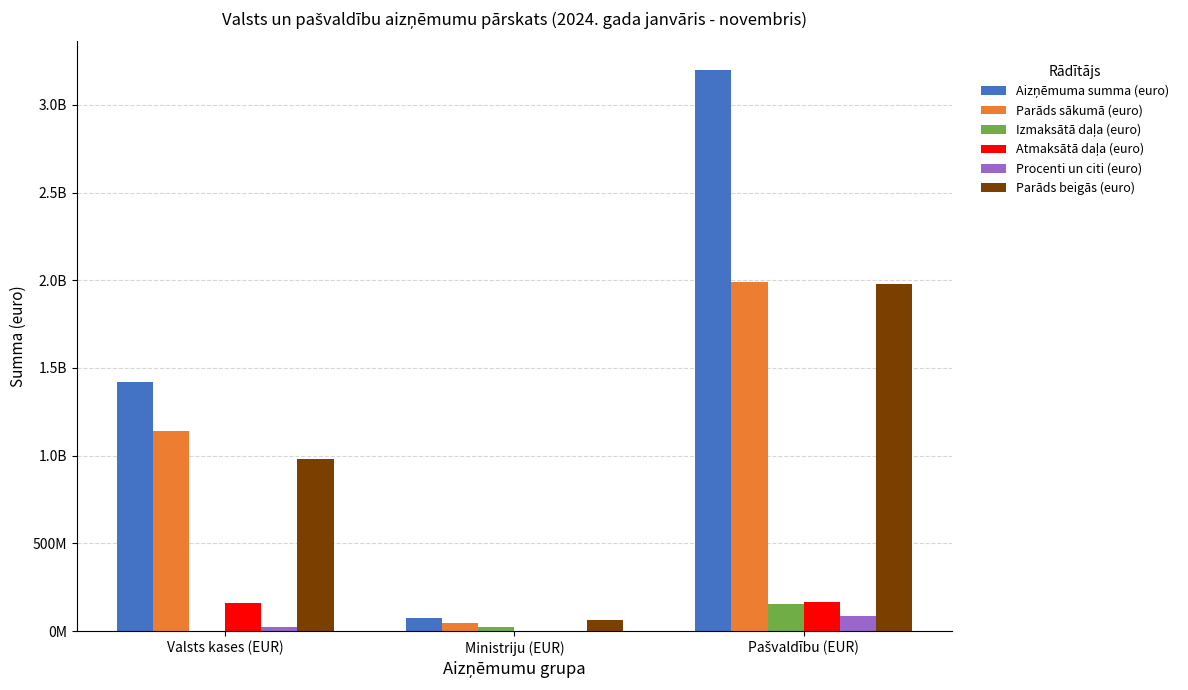

The Procenti un citi (euro) series shows 1022034.0 at Ministriju (EUR). True or false?

True